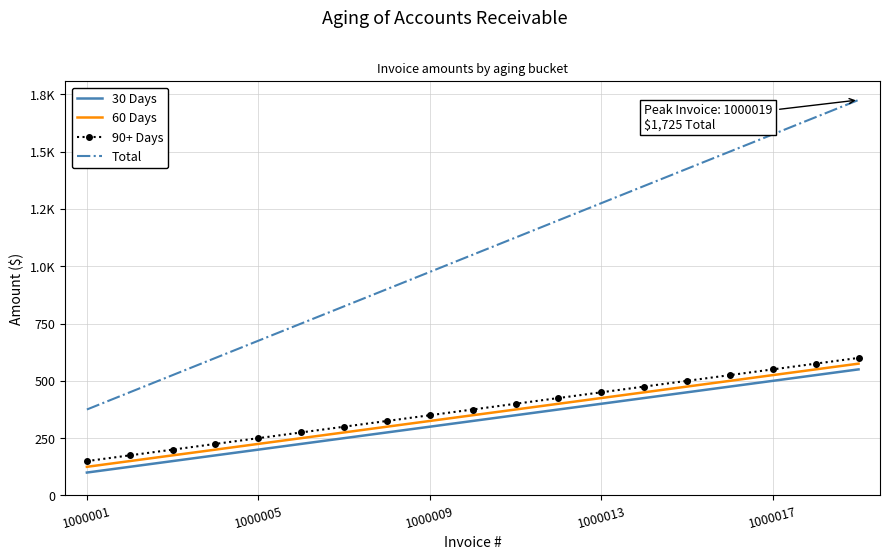

Reading left to right, extract all data points from this chart.

30 Days: 100	125	150	175	200	225	250	275	300	325	350	375	400	425	450	475	500	525	550
60 Days: 125	150	175	200	225	250	275	300	325	350	375	400	425	450	475	500	525	550	575
90+ Days: 150	175	200	225	250	275	300	325	350	375	400	425	450	475	500	525	550	575	600
Total: 375	450	525	600	675	750	825	900	975	1050	1125	1200	1275	1350	1425	1500	1575	1650	1725